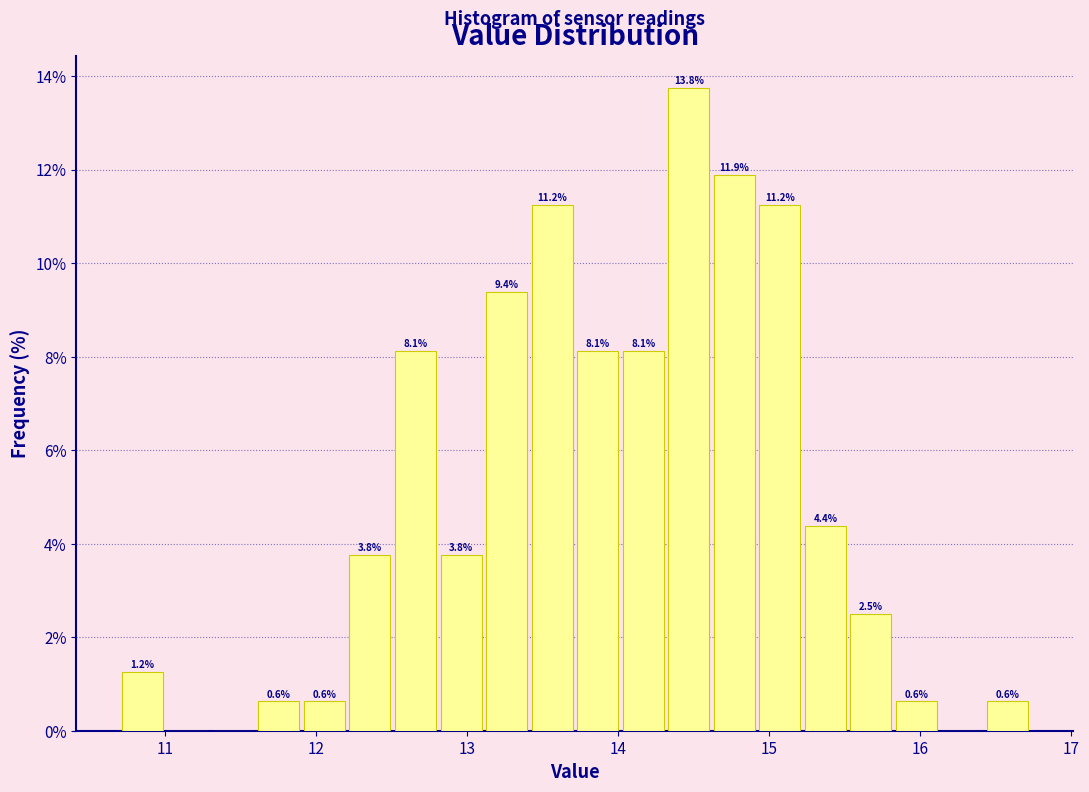

Read against the x-axis, roughly where is the centre of the tallest bar?

14.5